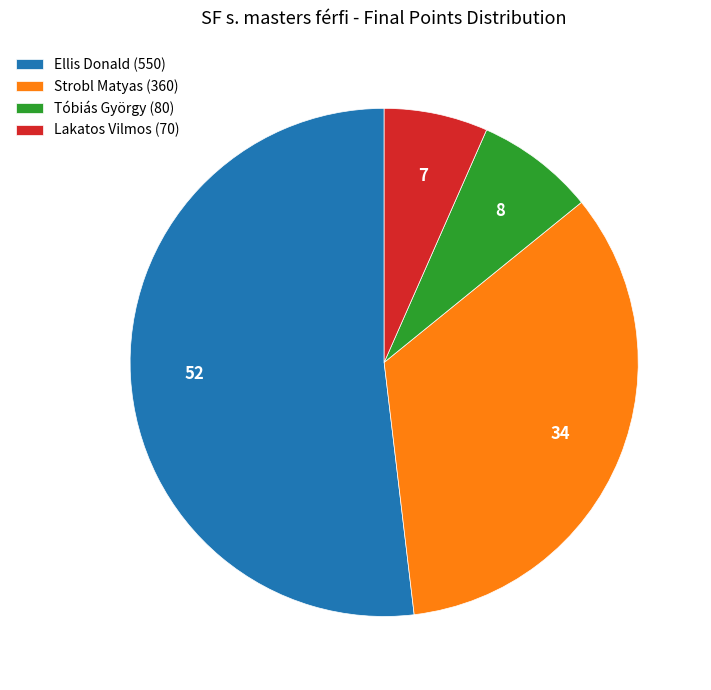

Rank the categories by value from highest to lowest.

Ellis Donald, Strobl Matyas, Tóbiás György, Lakatos Vilmos